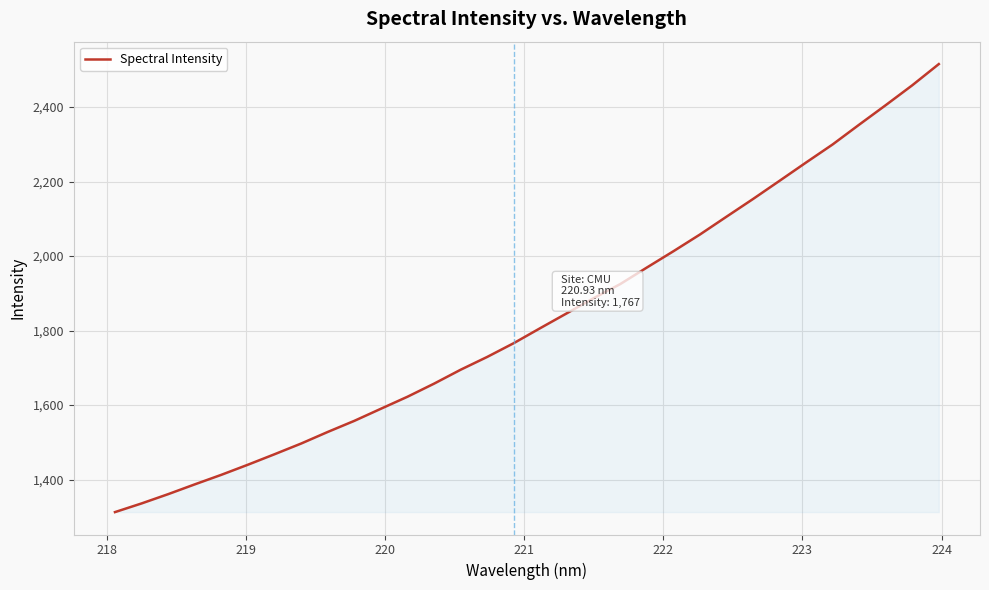

True or false: there are more than 1 points higher than both neighbors.

False